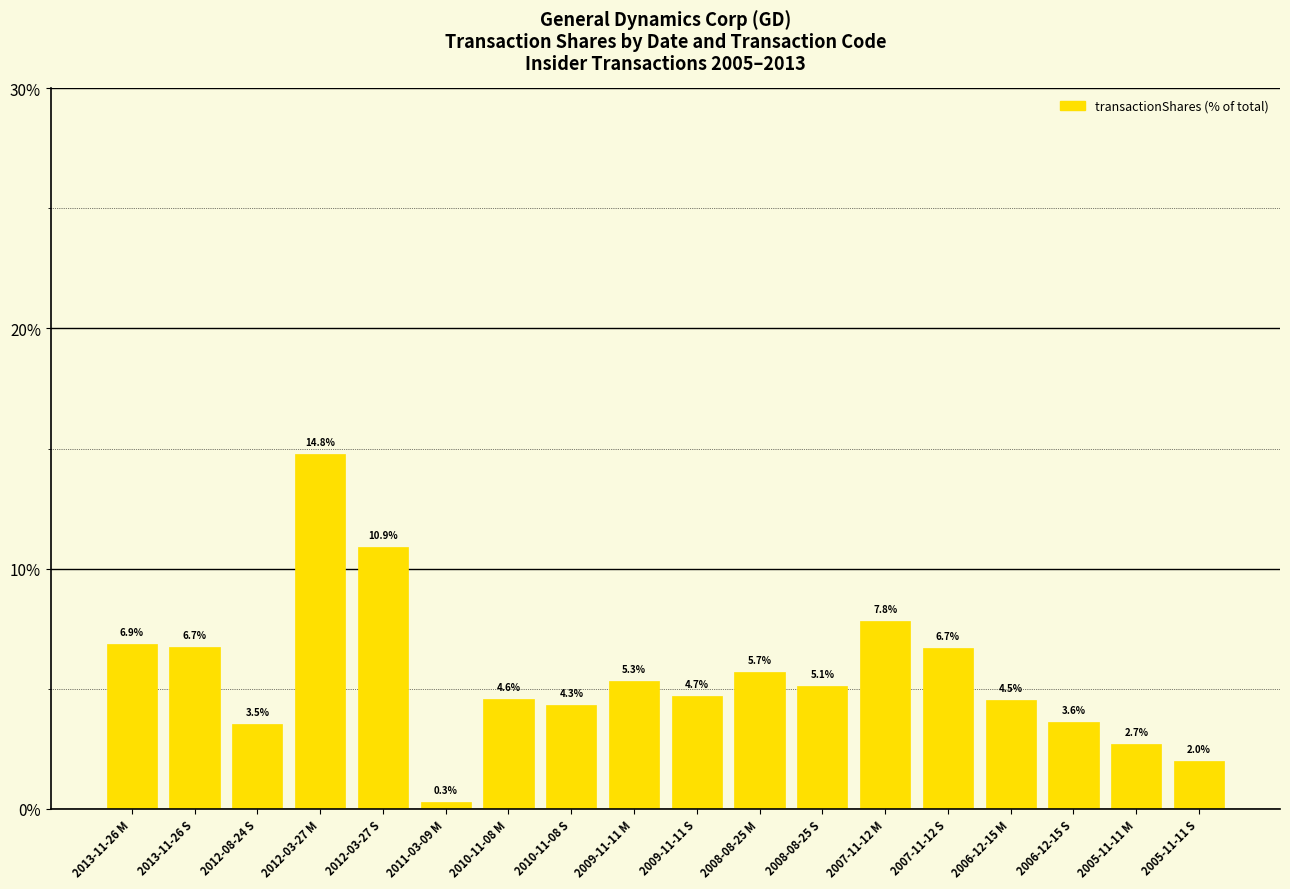

Reading left to right, what are all the values shown in this chart?

2013-11-26 M=6.9	2013-11-26 S=6.7	2012-08-24 S=3.5	2012-03-27 M=14.8	2012-03-27 S=10.9	2011-03-09 M=0.3	2010-11-08 M=4.6	2010-11-08 S=4.3	2009-11-11 M=5.3	2009-11-11 S=4.7	2008-08-25 M=5.7	2008-08-25 S=5.1	2007-11-12 M=7.8	2007-11-12 S=6.7	2006-12-15 M=4.5	2006-12-15 S=3.6	2005-11-11 M=2.7	2005-11-11 S=2.0